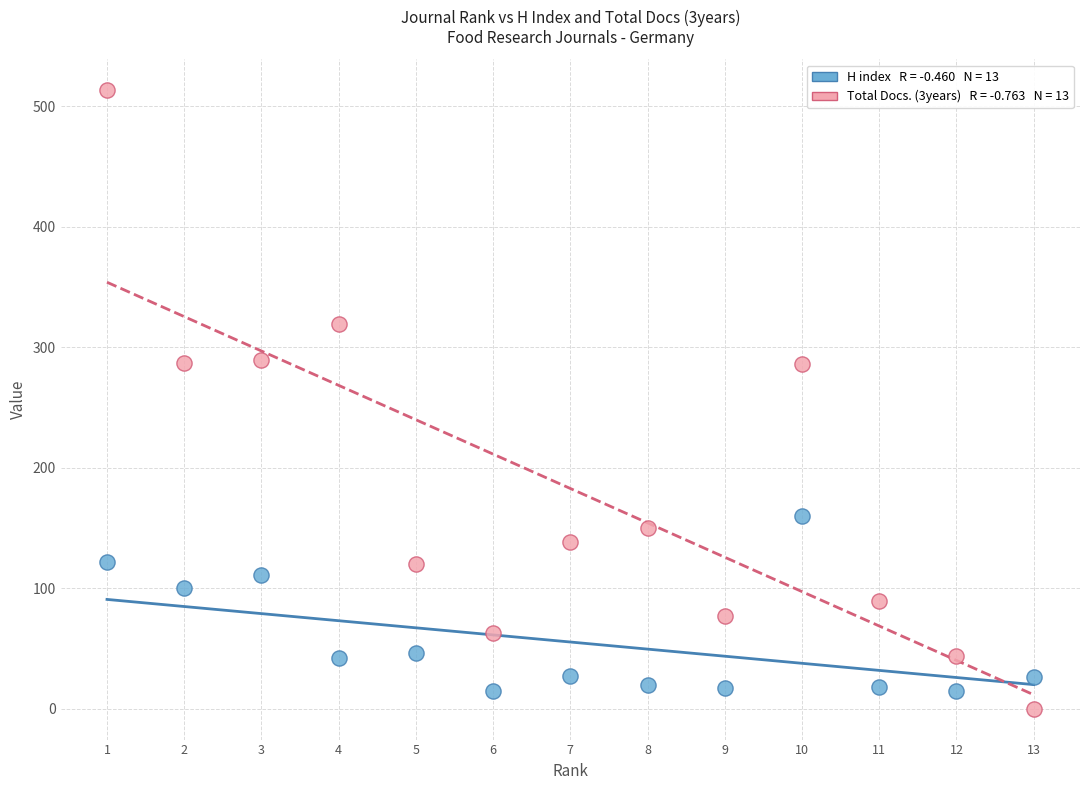

Across all data points, what is the range of X values (max minus min)?

12